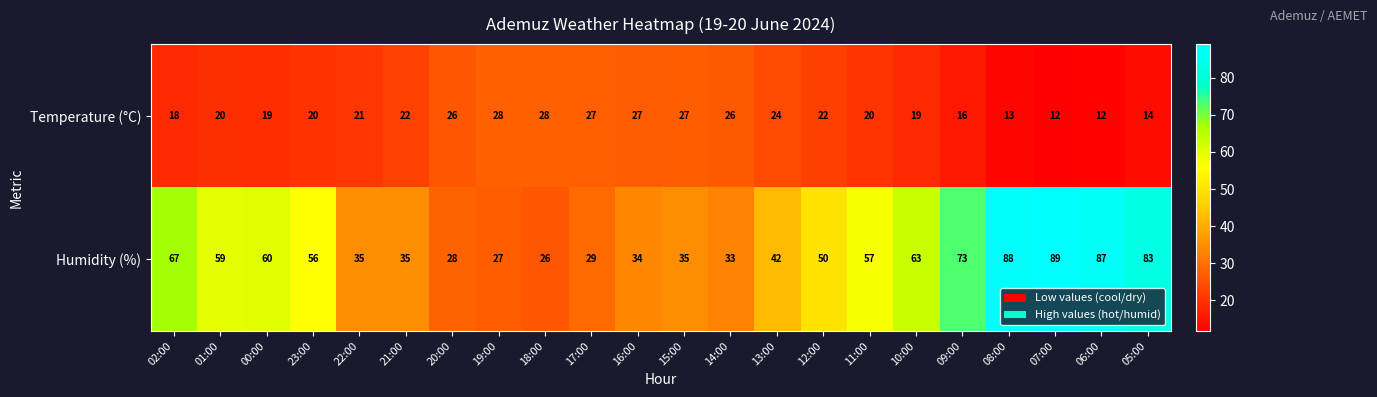

True or false: Humidity (%) has a value of 27 at 19:00.

True